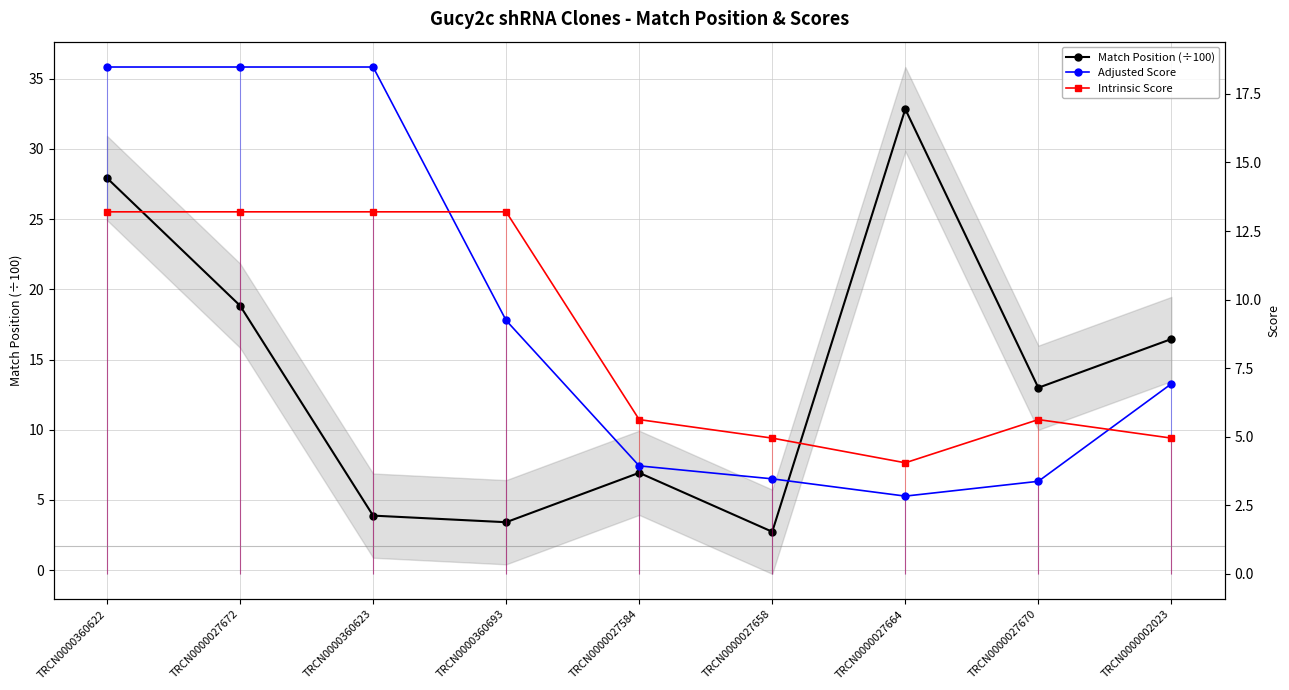

True or false: Intrinsic Score has a value of 5.6 at TRCN0000027584.

True